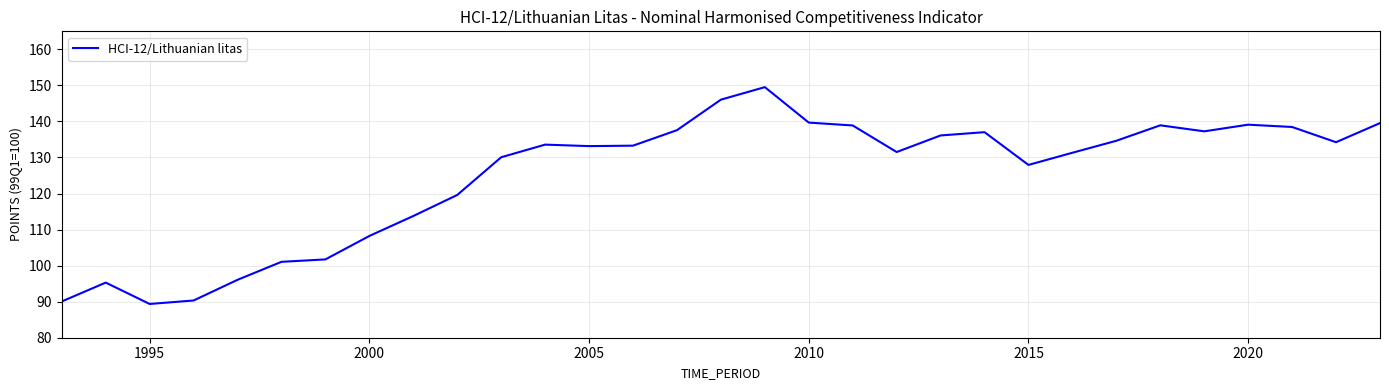

What is the greatest value displayed?

149.5